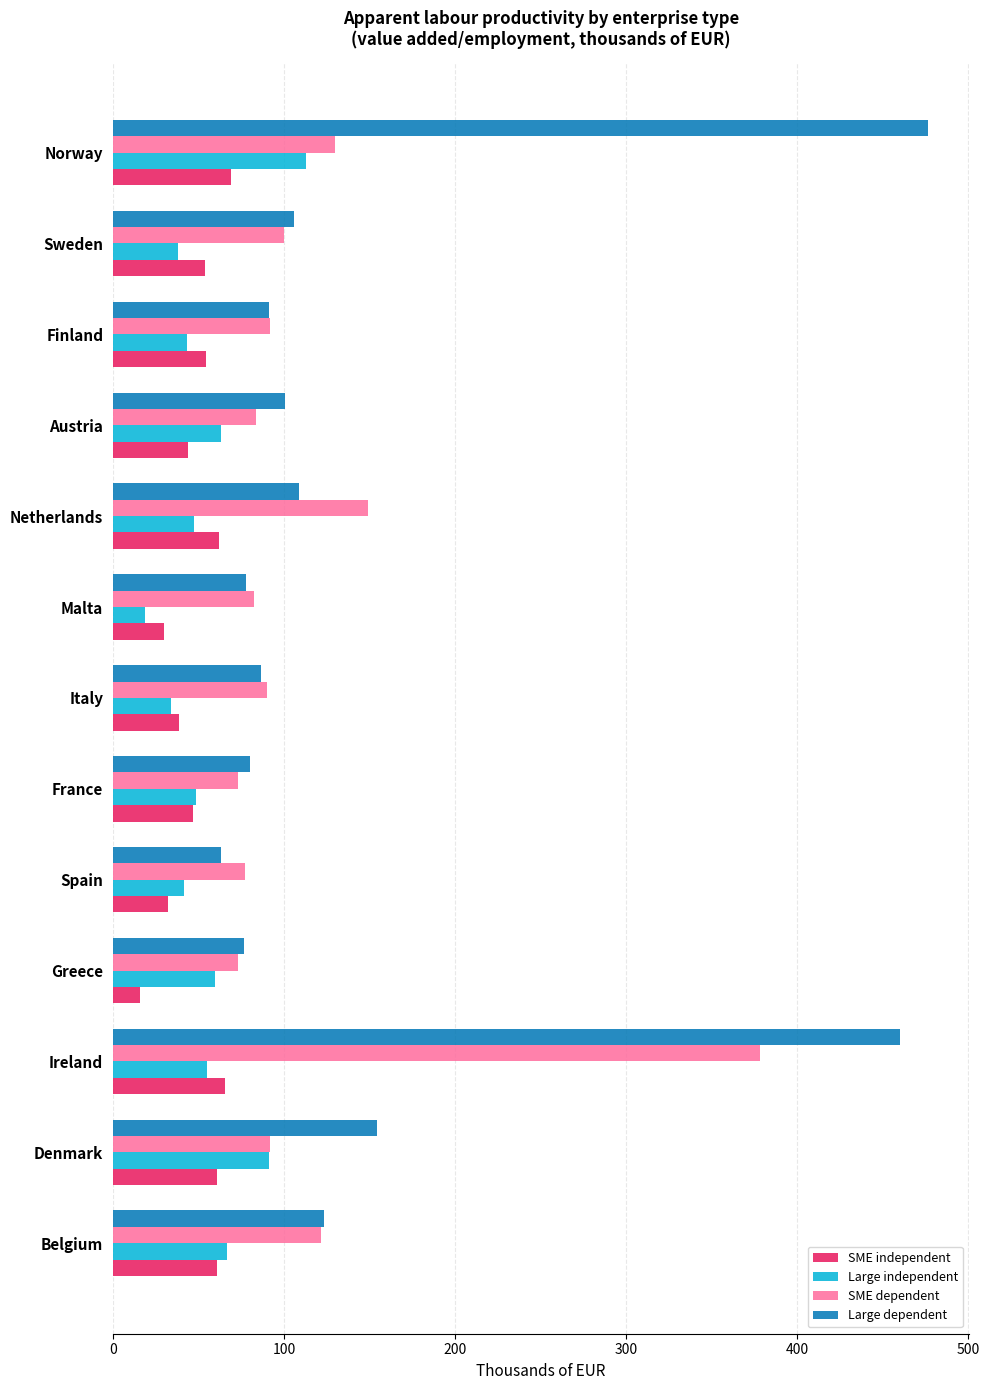

The value of Large dependent at France is 132.6. True or false?

False